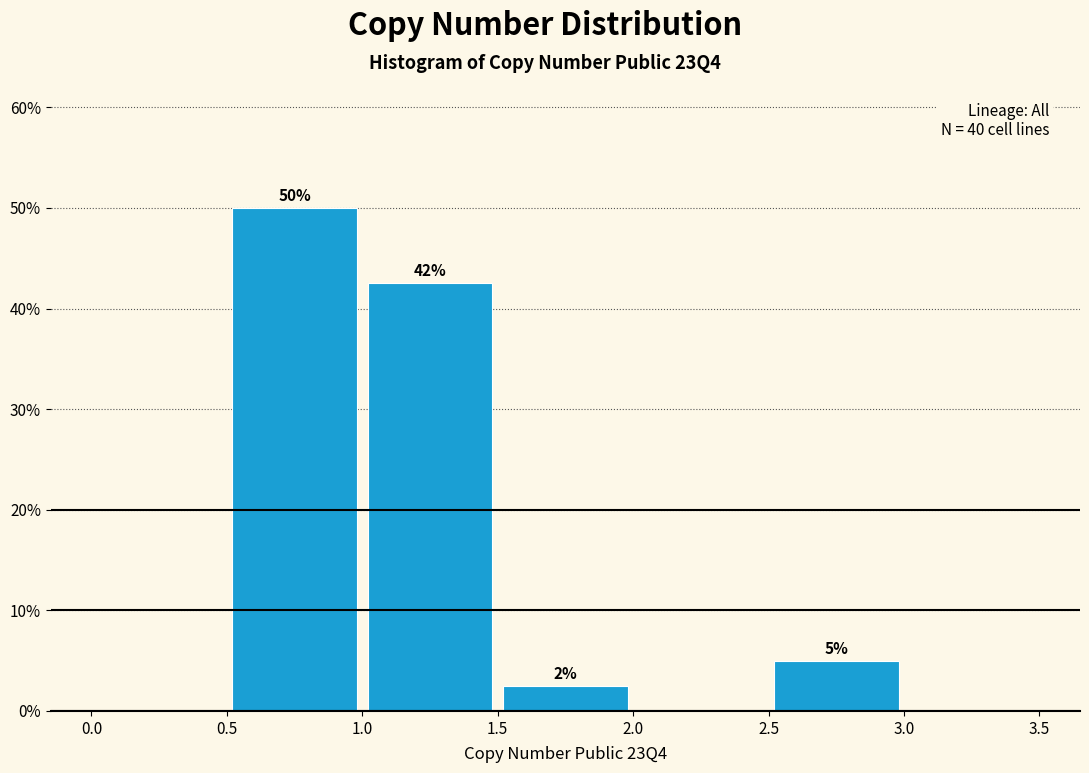

Over which range of the x-axis is the bar tallest?

0.5 to 1.0